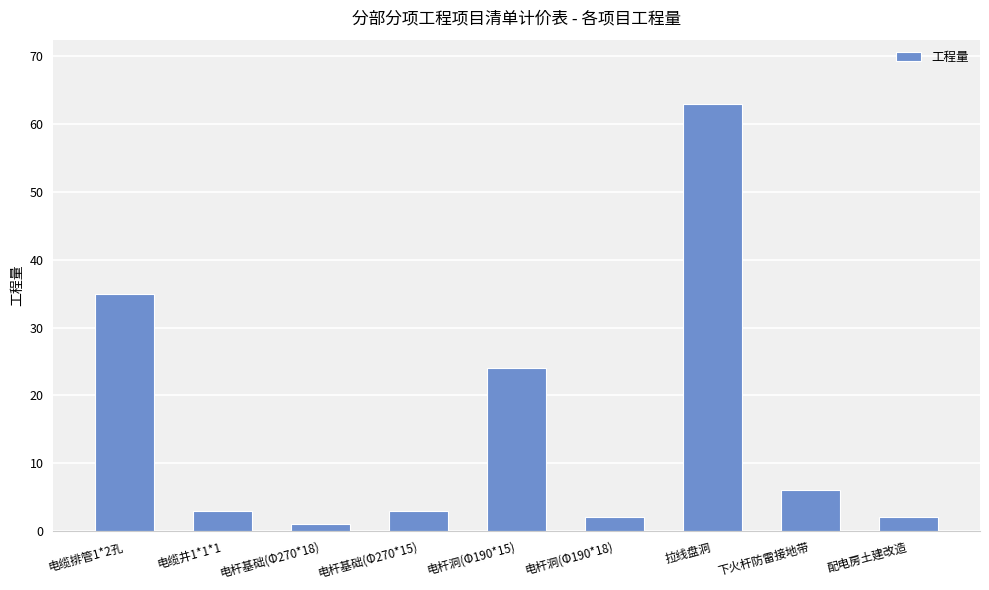

Are the bars horizontal?

No